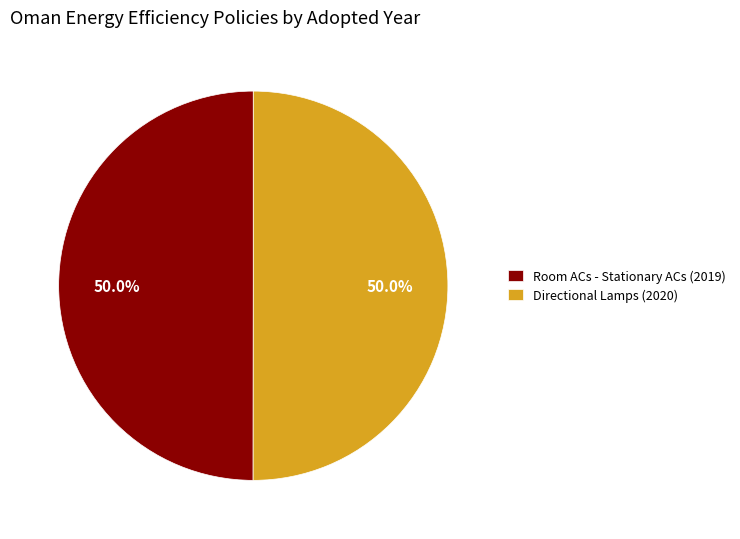

True or false: Room ACs - Stationary ACs (2019) accounts for 50% of the total.

True